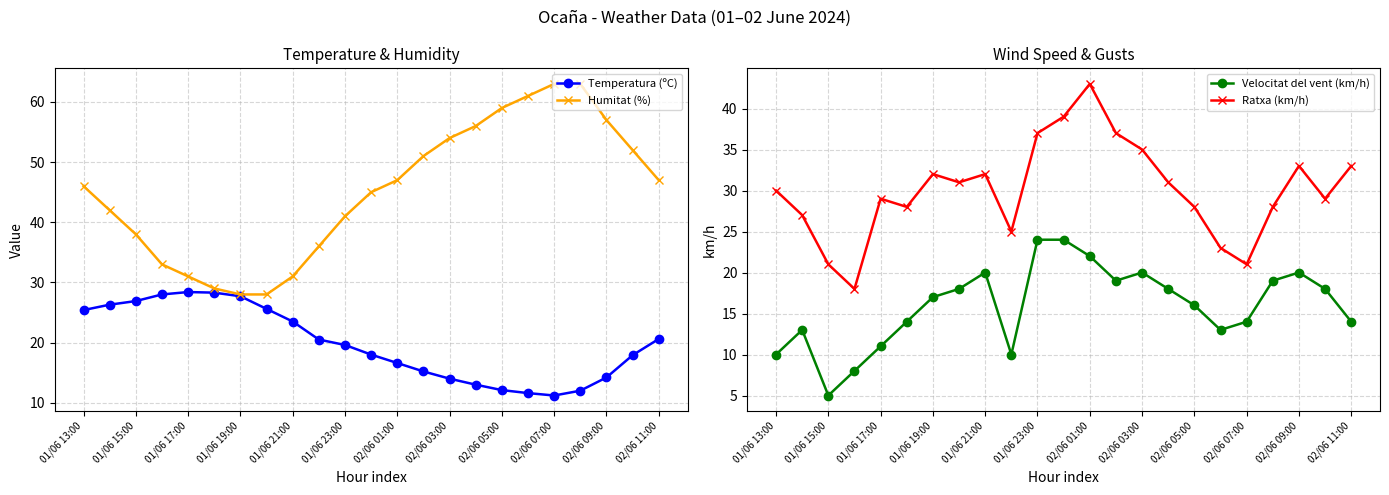

How many lines are shown in the chart?

4